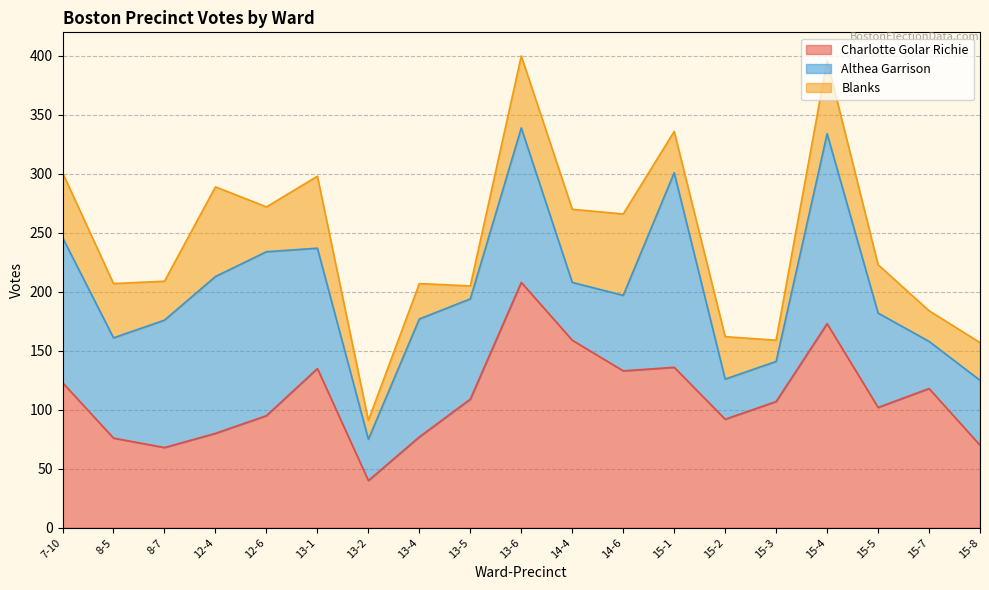

Rank the categories by Althea Garrison value from highest to lowest.

15-1, 15-4, 12-6, 12-4, 13-6, 7-10, 8-7, 13-1, 13-4, 8-5, 13-5, 15-5, 14-6, 15-8, 14-4, 15-7, 13-2, 15-2, 15-3